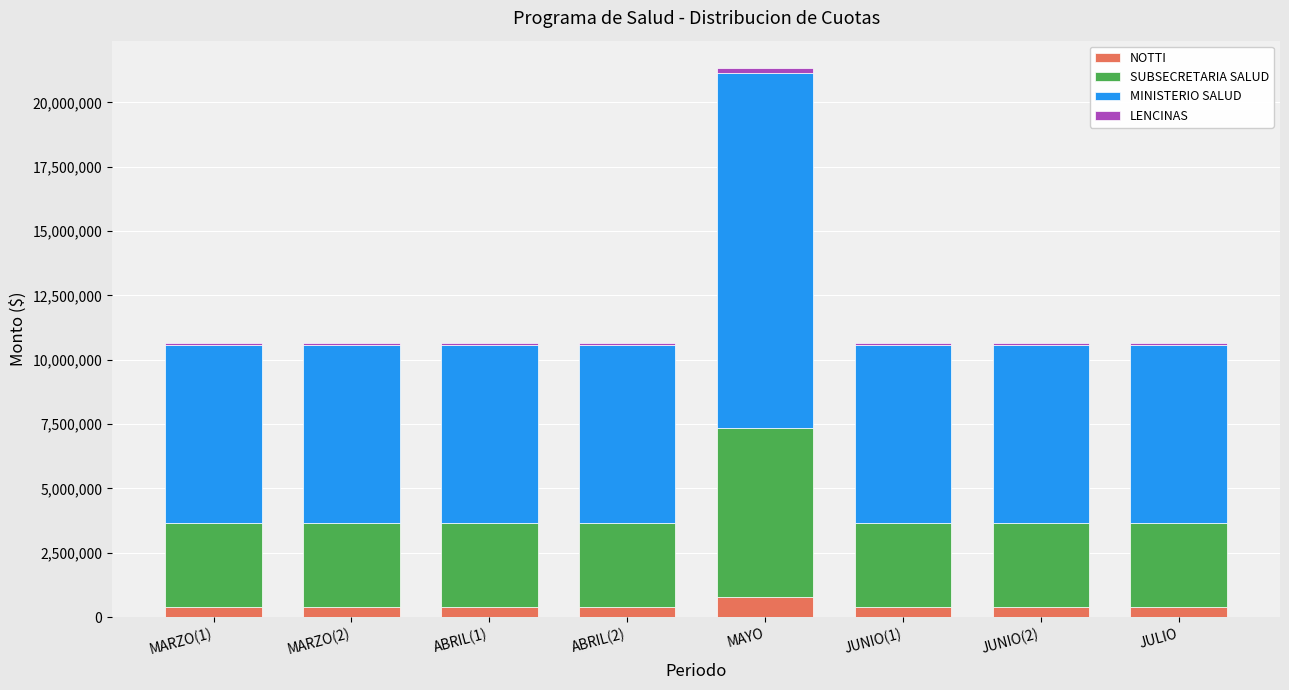

Is it true that NOTTI equals 764252.4 at MAYO?

True